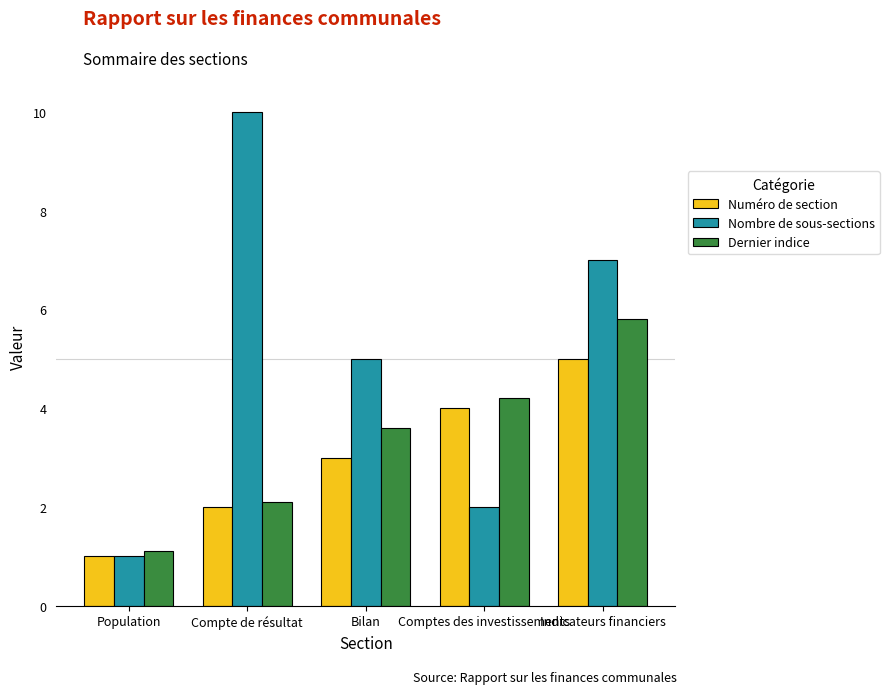

Count the number of data series in this chart.

3